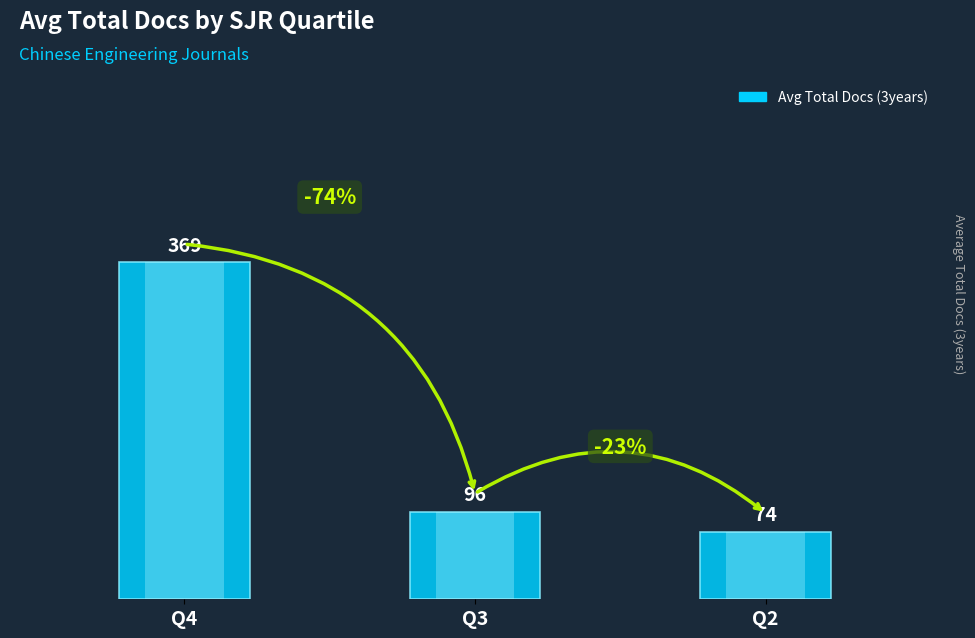

How many data points are less than 96?

1